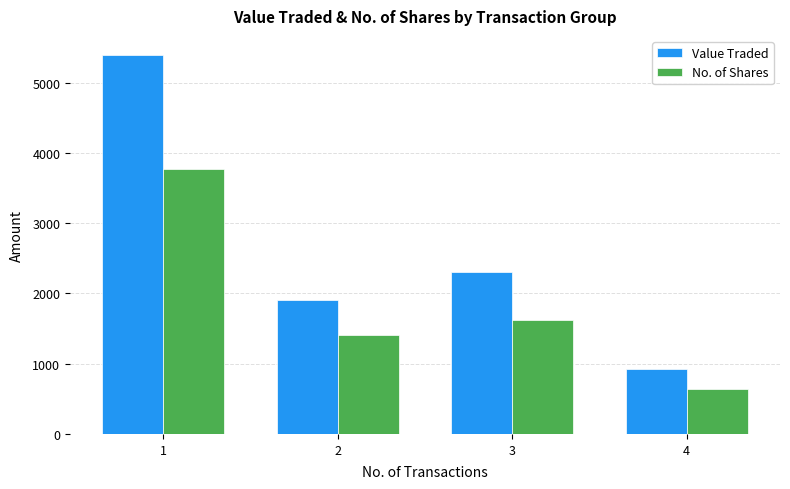

How many bars are there in each group?

2